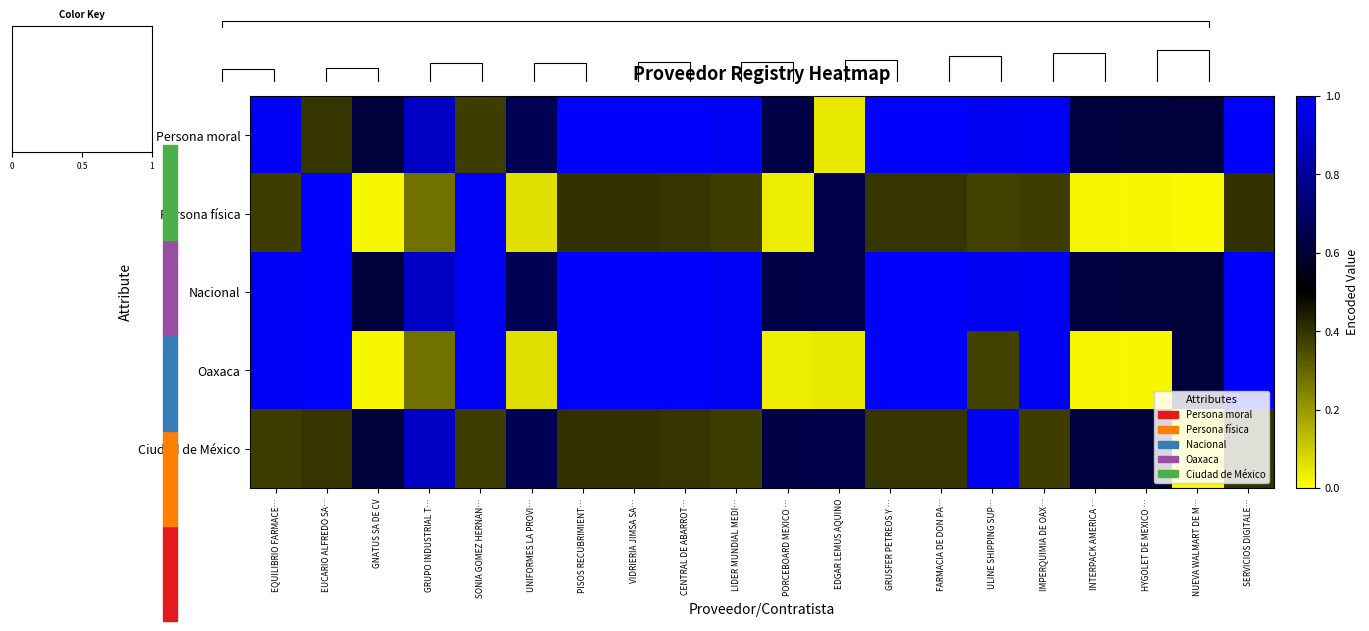

The value of Persona física at GNATUS SA DE CV is 0.0. True or false?

False